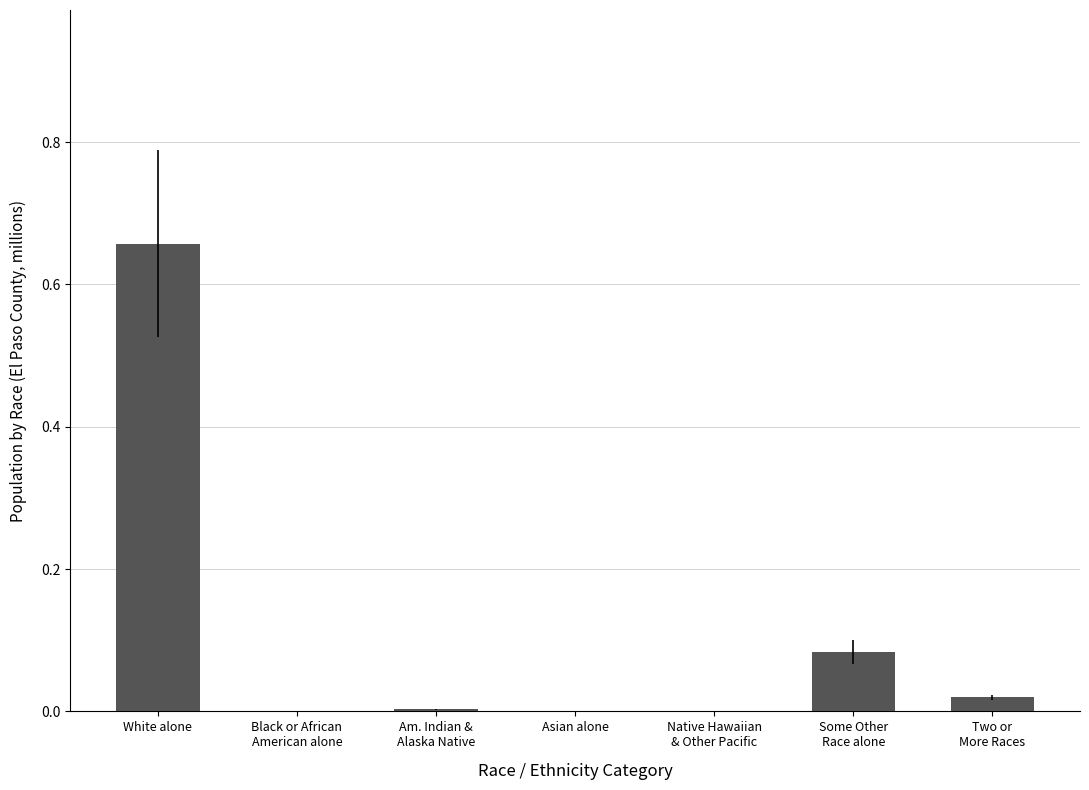

Between Asian alone and White alone, which is larger?

White alone